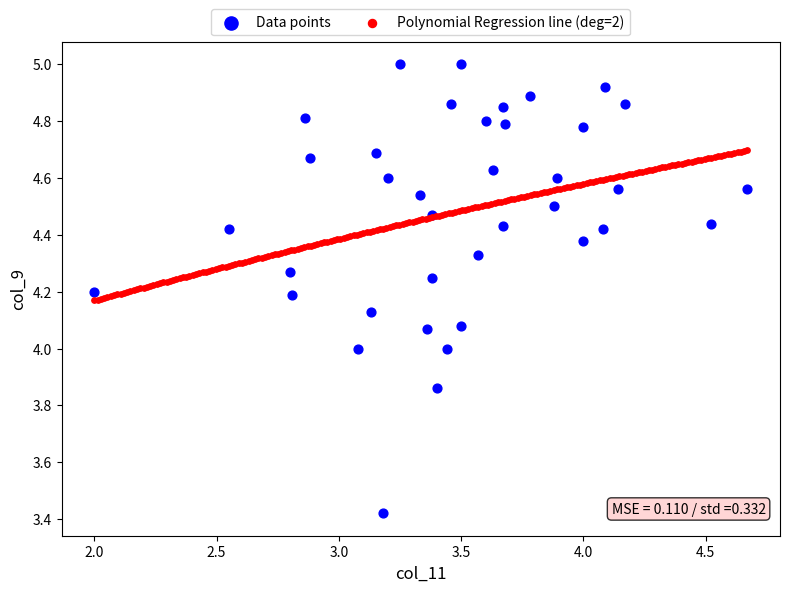

Which series reaches the maximum Y coordinate?

Data points